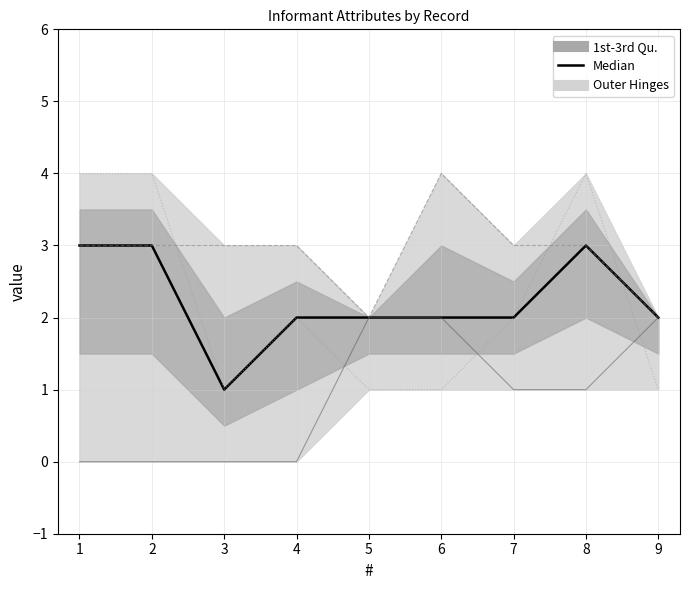

What is the value of the Median point at the 9th from the left?

2